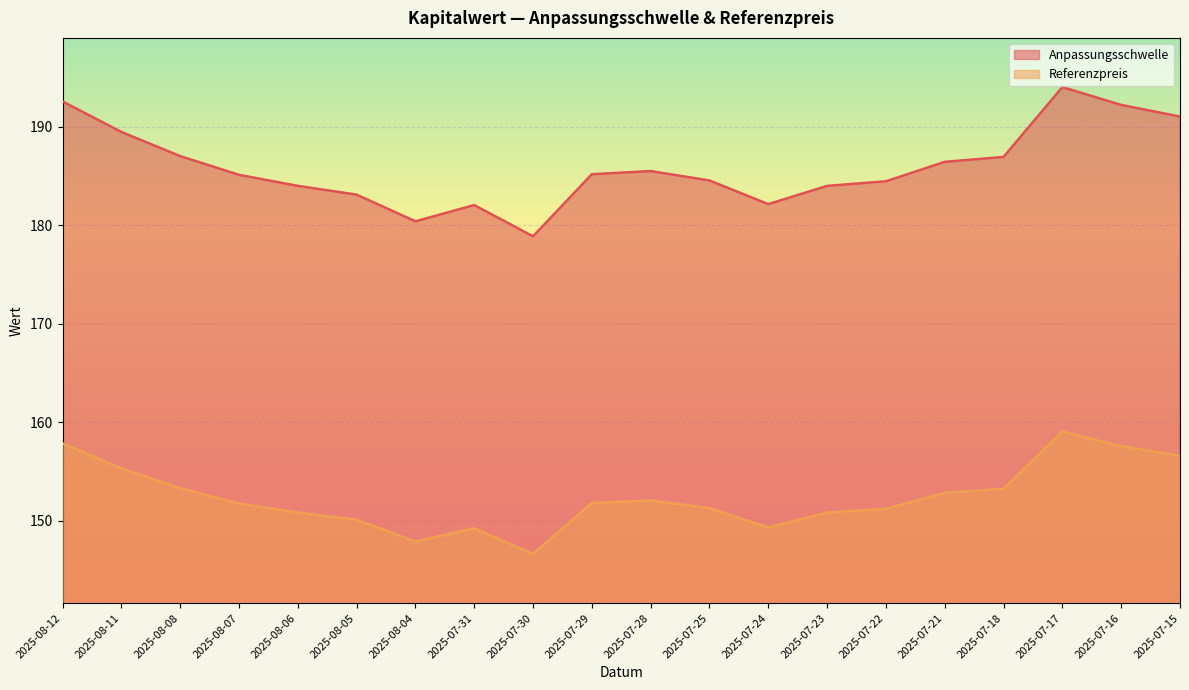

How many lines are shown in the chart?

2